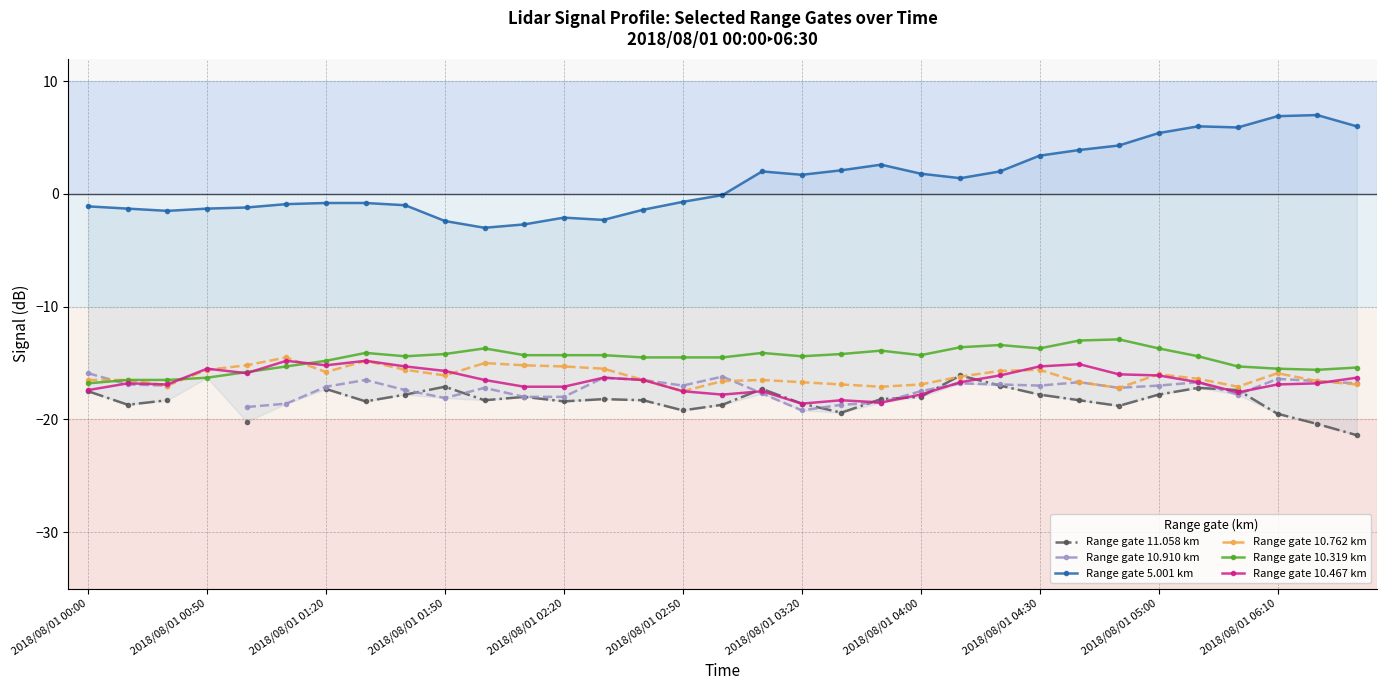

The value of Range gate 10.910 km at 22 is -24.4. True or false?

False